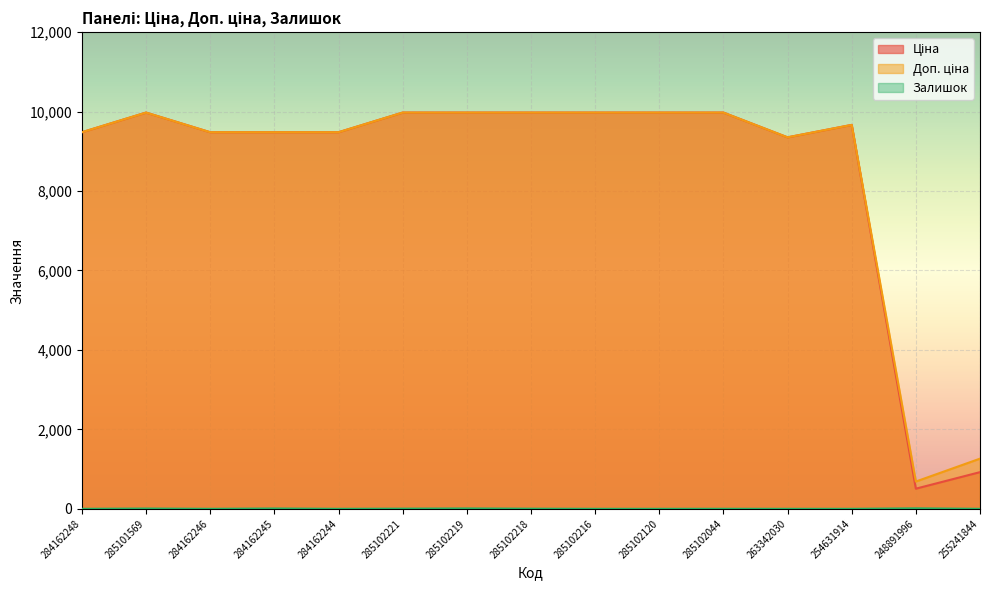

Is the value of Ціна at 285102216 greater than the value of Залишок at 285101569?

Yes